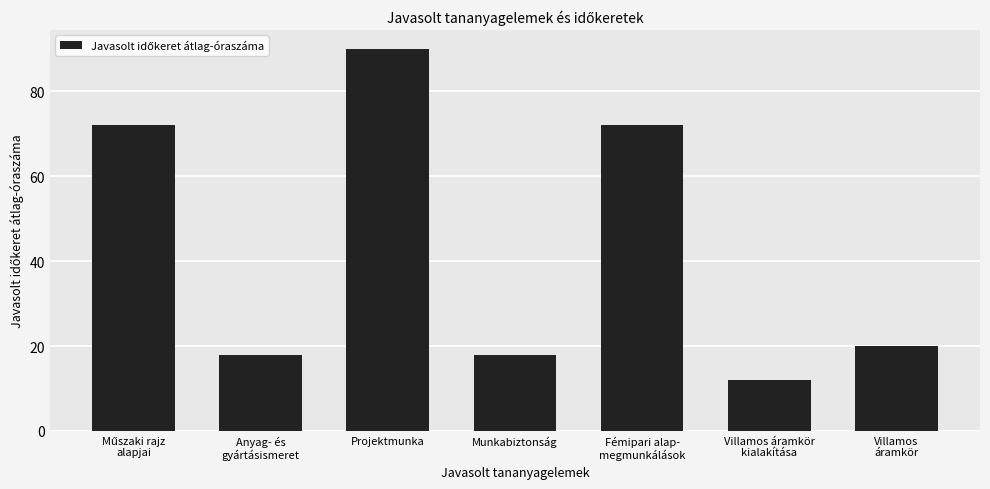

What is the difference between the maximum and second lowest values?

72